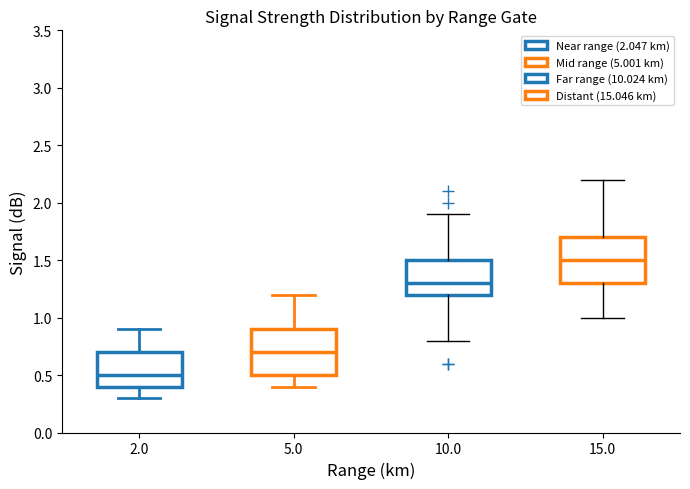

Where does the upper whisker of the box at x = 15.0 end on the y-axis? The values are not printed on the chart, so give them approximately, as read against the axis.

2.2